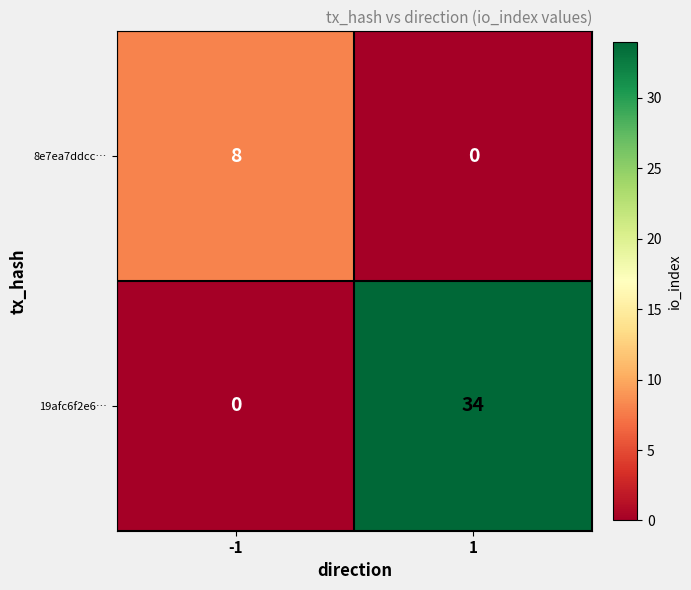

What is the difference between the maximum and minimum values in the 8e7ea7ddcc… series?

8